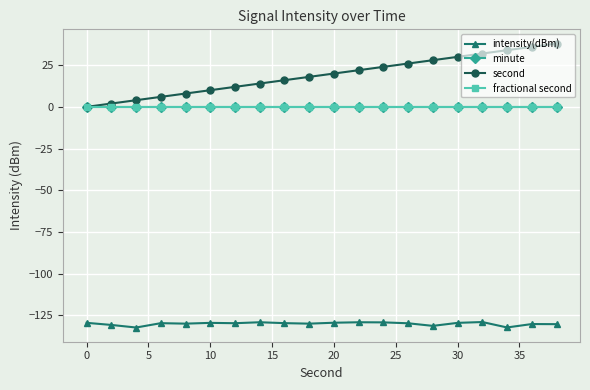

Reading left to right, list all the values displayed in this chart.

intensity(dBm): -129.6	-130.9	-132.4	-129.8	-130.1	-129.6	-129.8	-129.2	-129.8	-130.1	-129.5	-129.3	-129.3	-129.9	-131.4	-129.6	-129.1	-132.4	-130.3	-130.4
minute: 0.0	0.0	0.0	0.0	0.0	0.0	0.0	0.0	0.0	0.0	0.0	0.0	0.0	0.0	0.0	0.0	0.0	0.0	0.0	0.0
second: 0.0	2.0	4.0	6.0	8.0	10.0	12.0	14.0	16.0	18.0	20.0	22.0	24.0	26.0	28.0	30.0	32.0	34.0	36.0	38.0
fractional second: 0.0	0.0	0.0	0.0	0.0	0.0	0.0	0.0	0.0	0.0	0.0	0.0	0.0	0.0	0.0	0.0	0.0	0.0	0.0	0.0